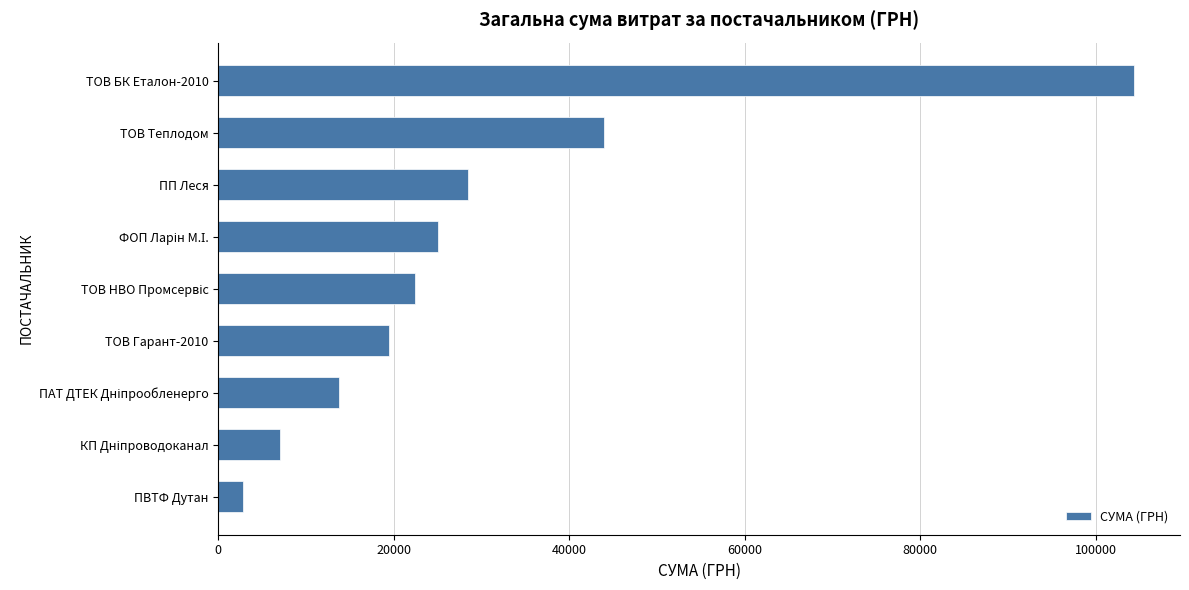

Is it true that the value at ПП Леся is 45980.7?

False